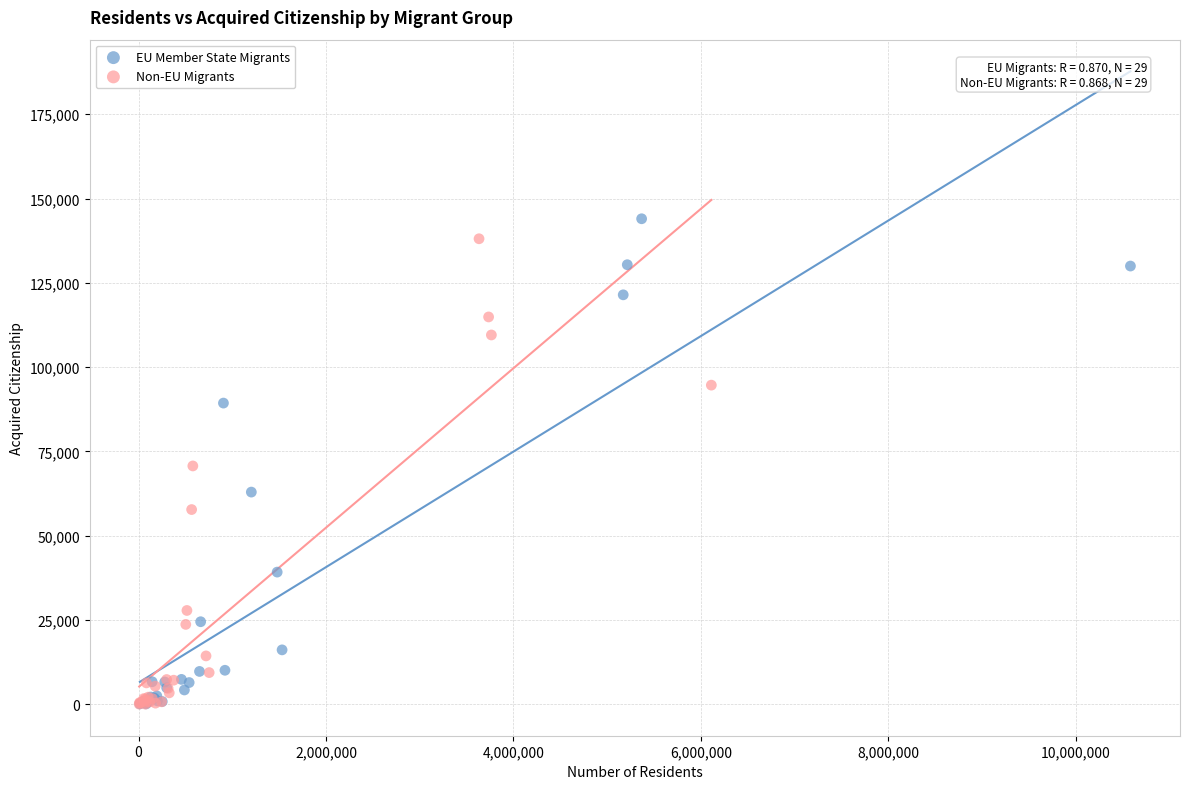

Which series has the widest spread of Y values?

EU Member State Migrants